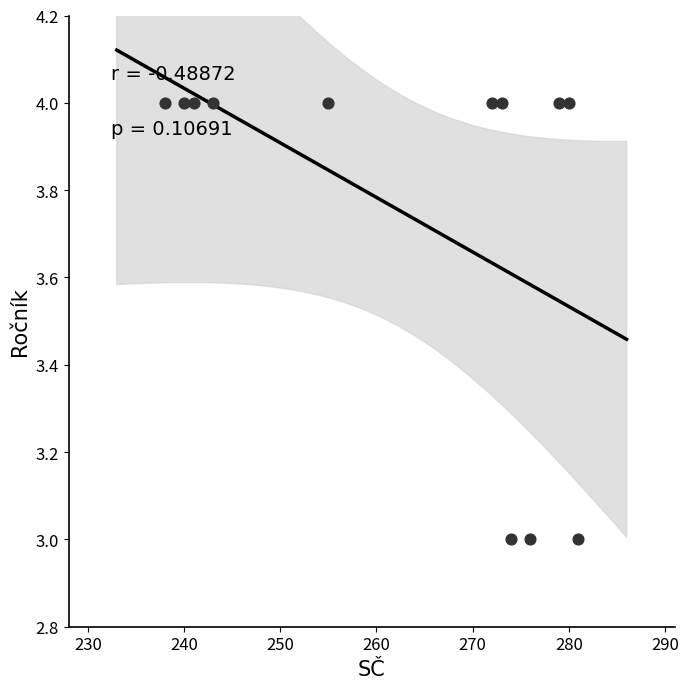

What is the average X value?

263